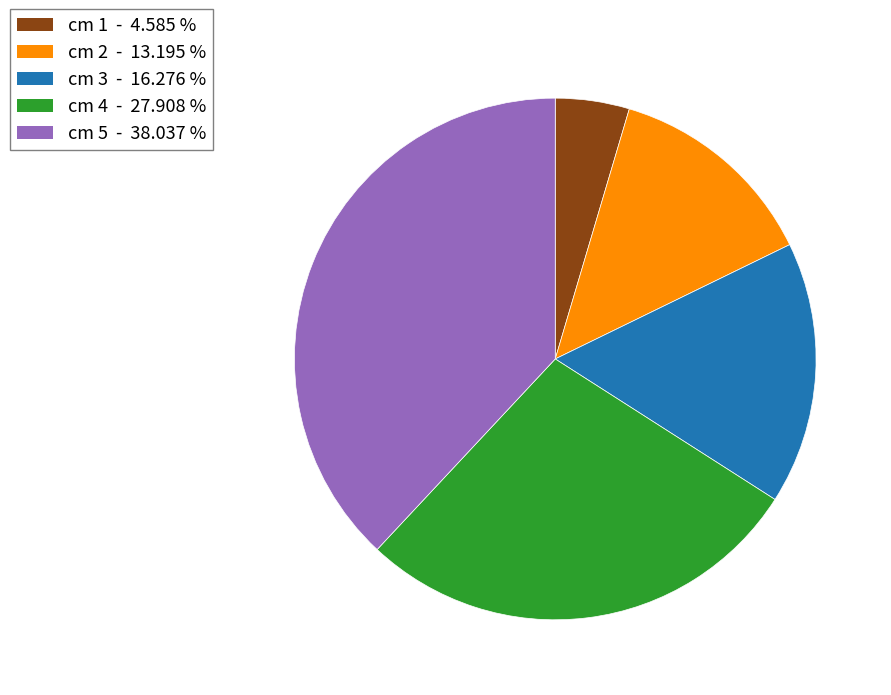

Which category has the smallest portion of the pie?

cm 1 - 4.585 %